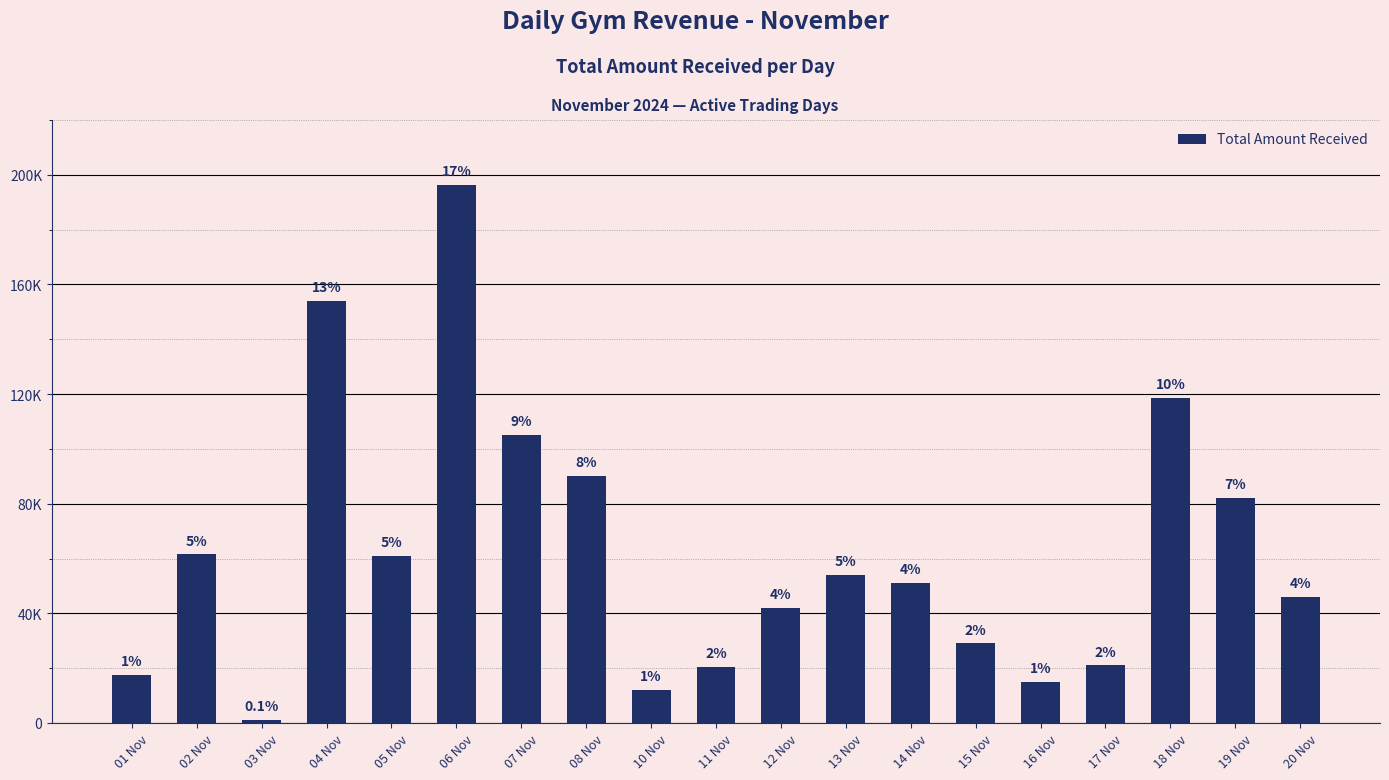

Does the chart contain any negative values?

No